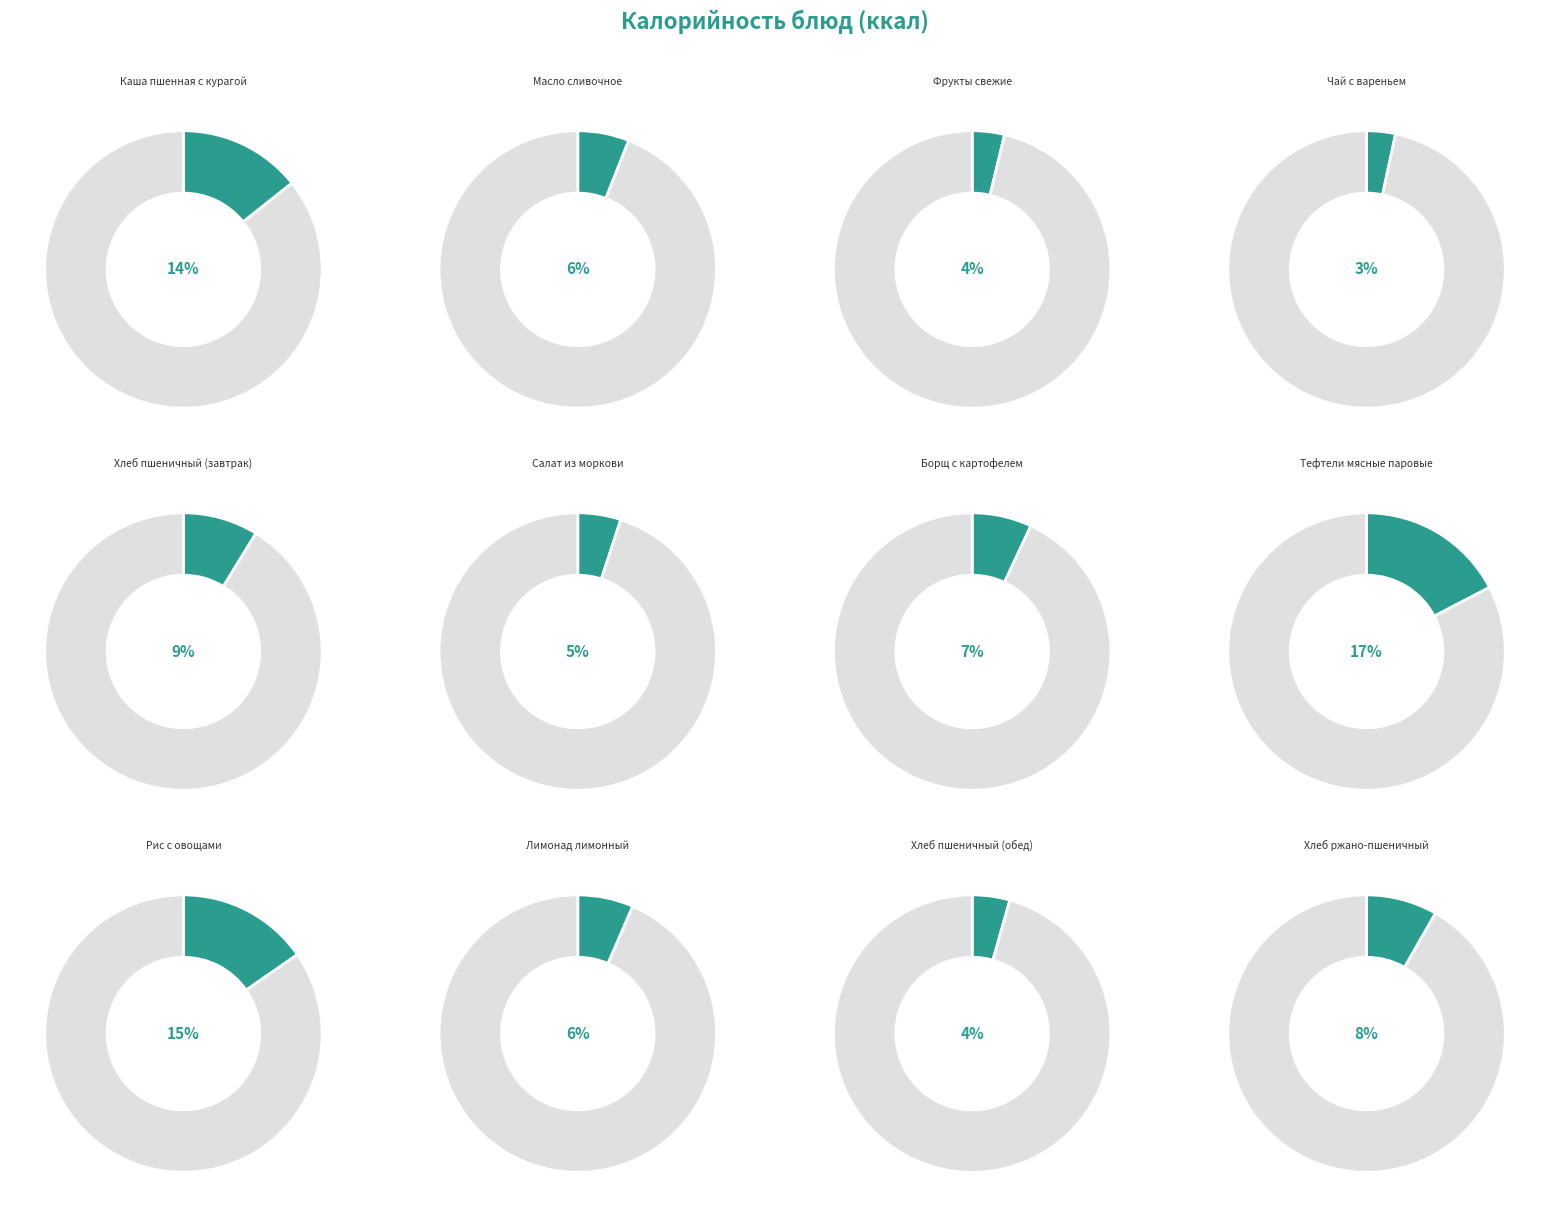

Is it true that Хлеб пшеничный (обед) is 4% of the pie?

True